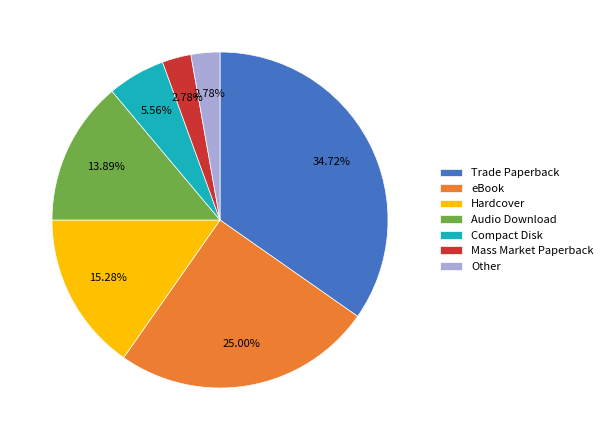

Between Hardcover and eBook, which is larger?

eBook